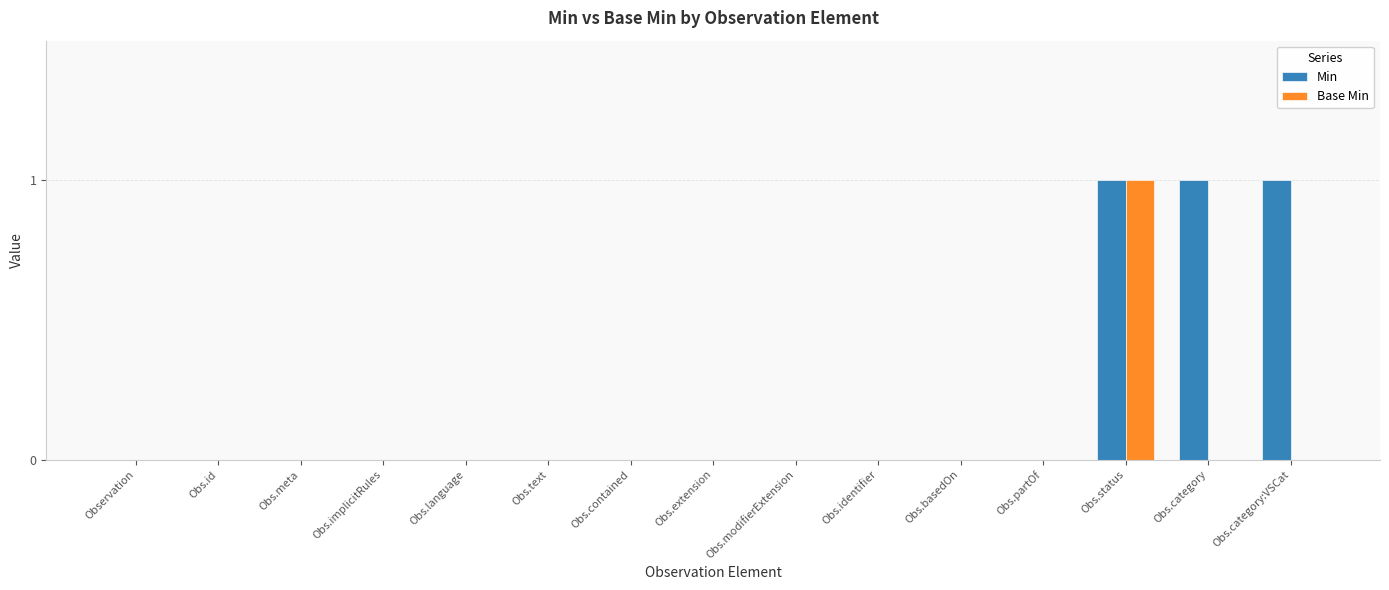

True or false: Min has a value of 0 at Observation.

True